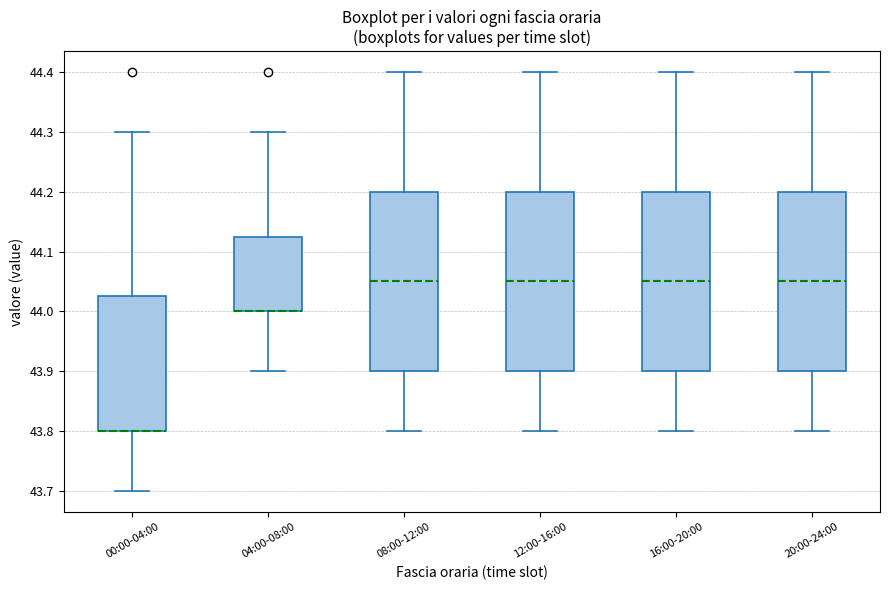

Reading left to right, read every box against the y-axis: the position of its median line, the range the box covers, and the ends of its whiskers. The values are not printed on the chart, so give them approximately, as read against the axis.

00:00-04:00: median 43.80 (drawn on the box's lower edge), box 43.80 to 44.03, whiskers 43.70 to 44.30
04:00-08:00: median 44.00 (drawn on the box's lower edge), box 44.00 to 44.13, whiskers 43.90 to 44.30
08:00-12:00: median 44.05, box 43.90 to 44.20, whiskers 43.80 to 44.40
12:00-16:00: median 44.05, box 43.90 to 44.20, whiskers 43.80 to 44.40
16:00-20:00: median 44.05, box 43.90 to 44.20, whiskers 43.80 to 44.40
20:00-24:00: median 44.05, box 43.90 to 44.20, whiskers 43.80 to 44.40